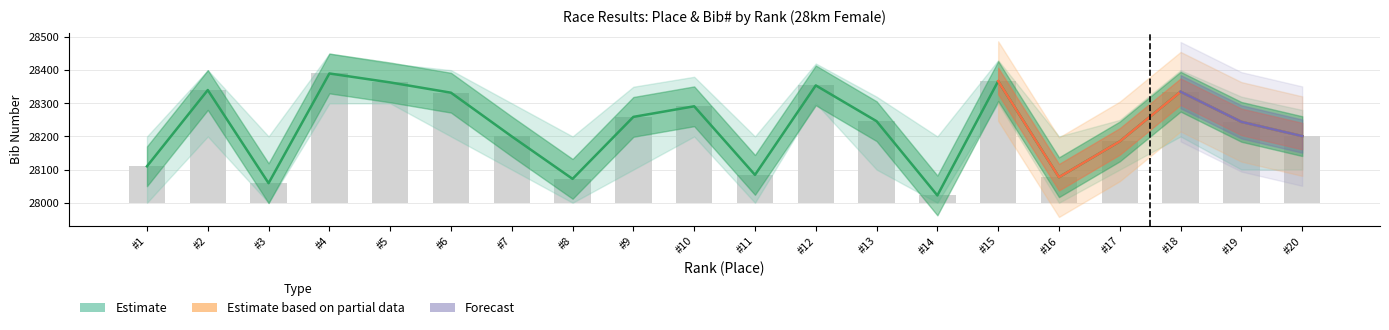

Between #2 and #14, which is larger?

#2